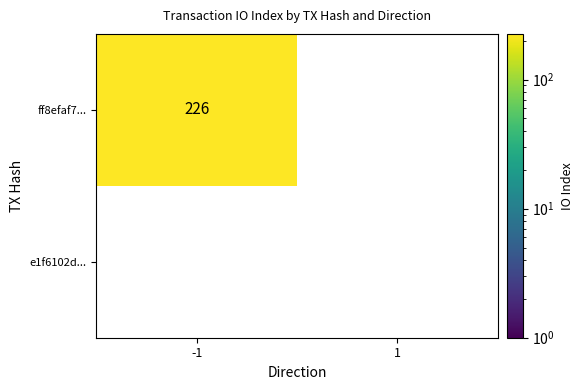

Reading left to right, transcribe all the data shown in this chart.

ff8efaf757999b0346c3dd59124f2a277c4fdd4: direction=-1	io_index=226
e1f6102db79dfd24a381e55b4877324d6baf453: direction=1	io_index=0